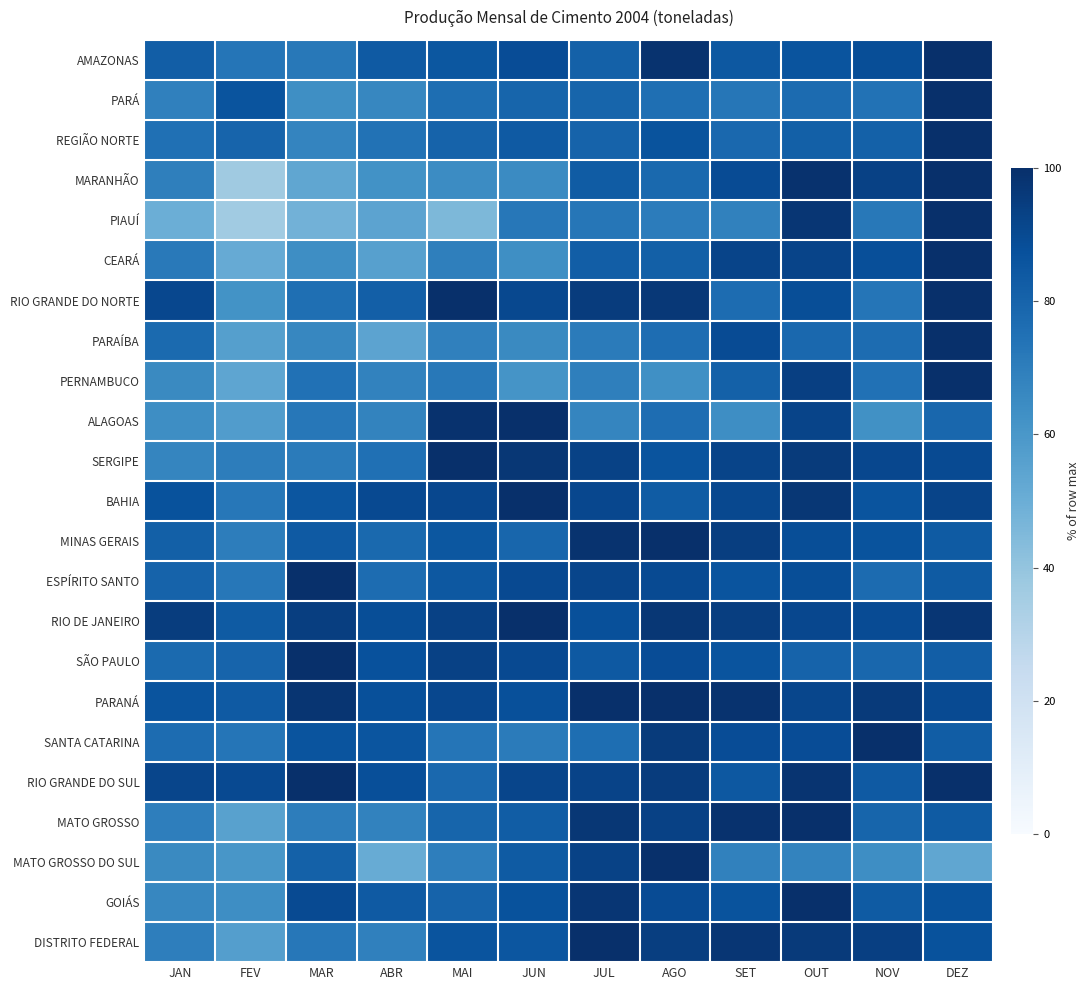

Which has a higher value, ABR or NOV?

NOV